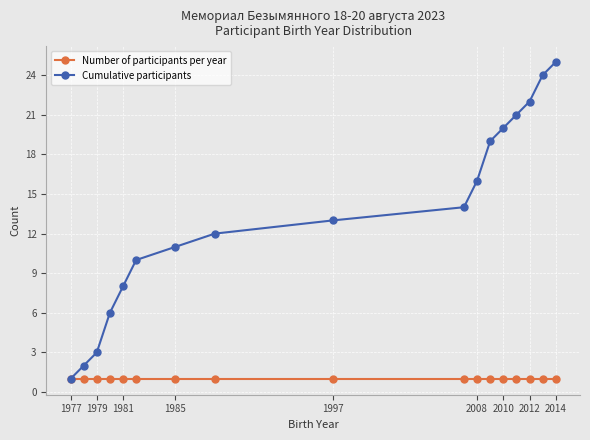

Rank the series by their maximum value, from highest to lowest.

Cumulative participants, Number of participants per year